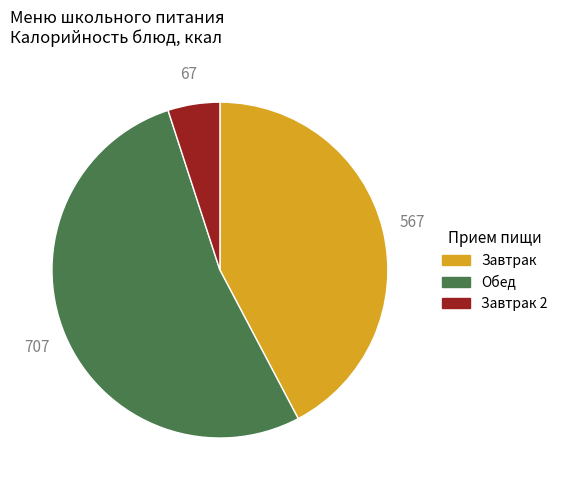

Is the sum of Завтрак 2 and Обед greater than half?

Yes